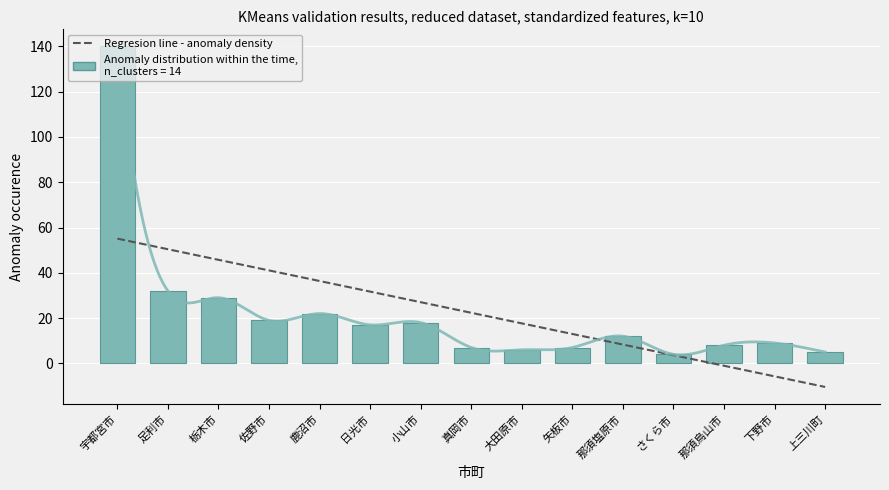

Is it true that the value at 真岡市 is 7?

True